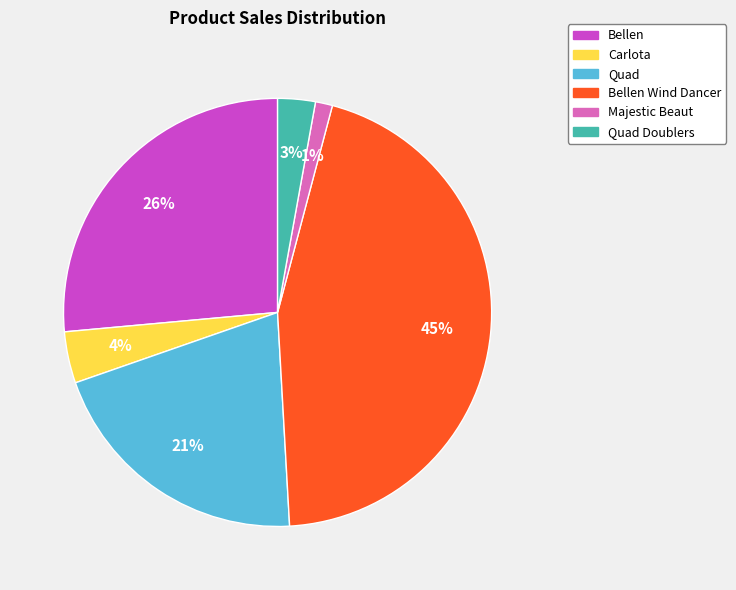

How many slices are in this pie chart?

6